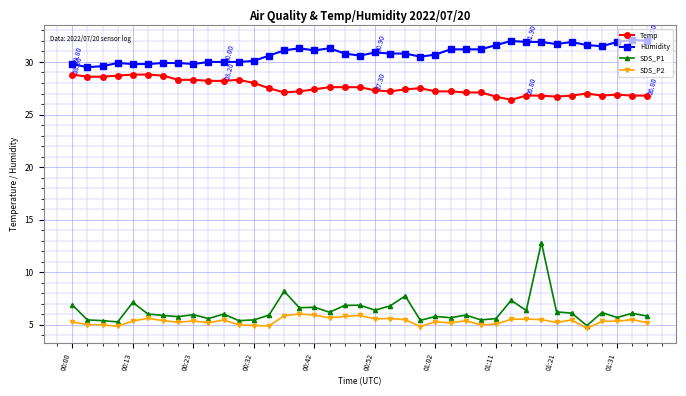

Which series has the widest spread of values?

SDS_P1